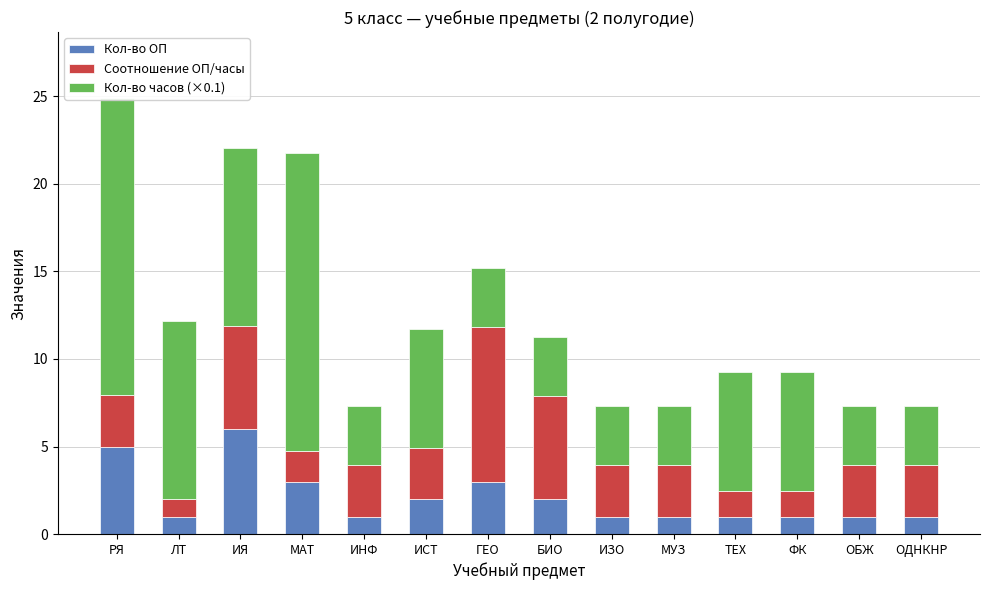

Which series has the widest spread of values?

Кол-во часов (×0.1)